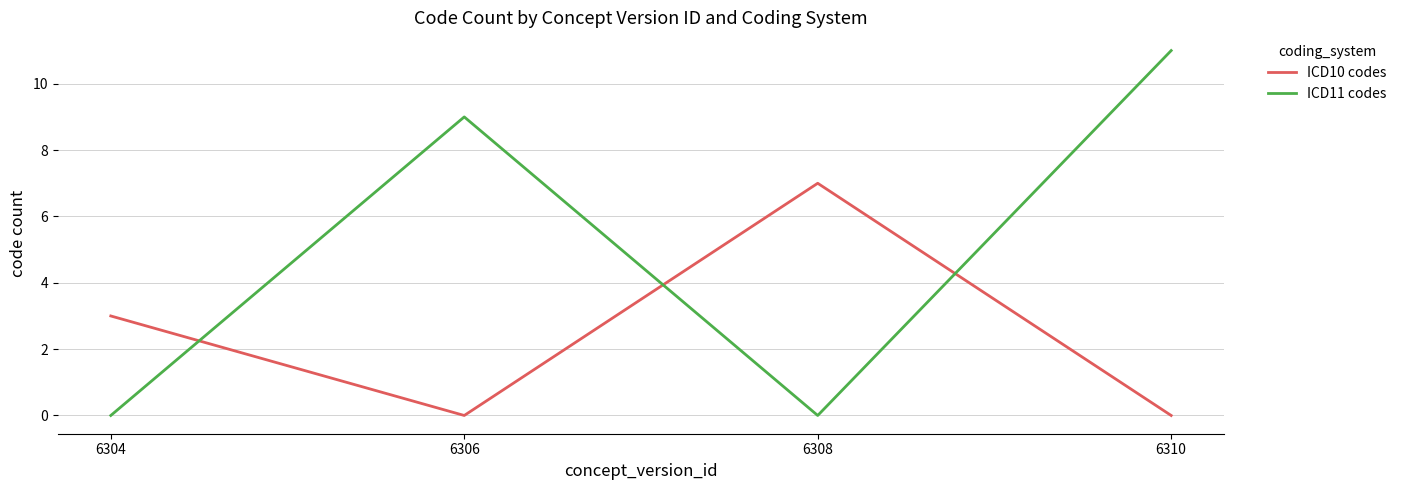

What are all the series names shown in the legend?

ICD10 codes, ICD11 codes